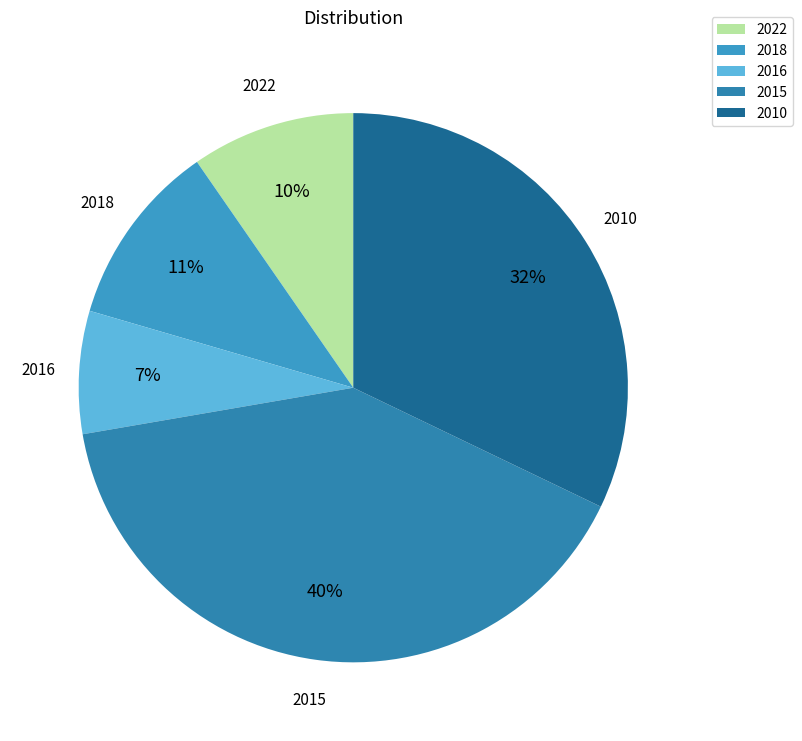

Rank the categories by value from lowest to highest.

2016, 2022, 2018, 2010, 2015